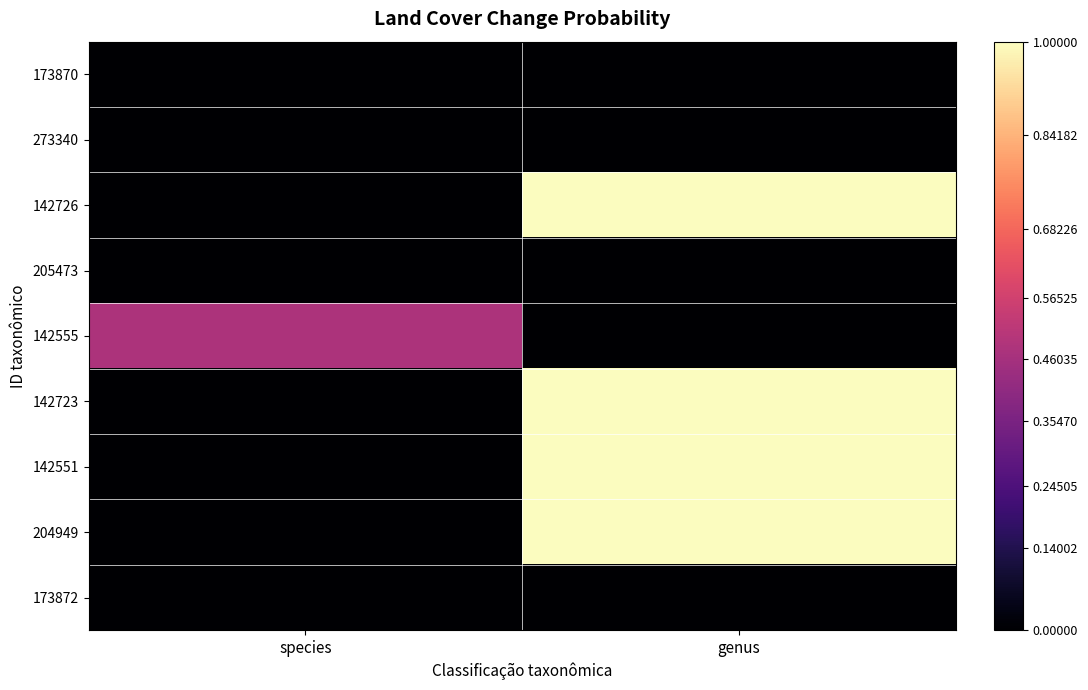

What is the greatest value displayed?

1.0